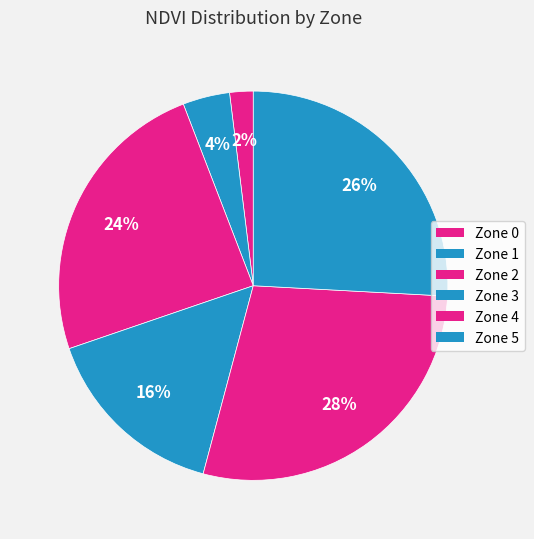

How many slices are in this pie chart?

6